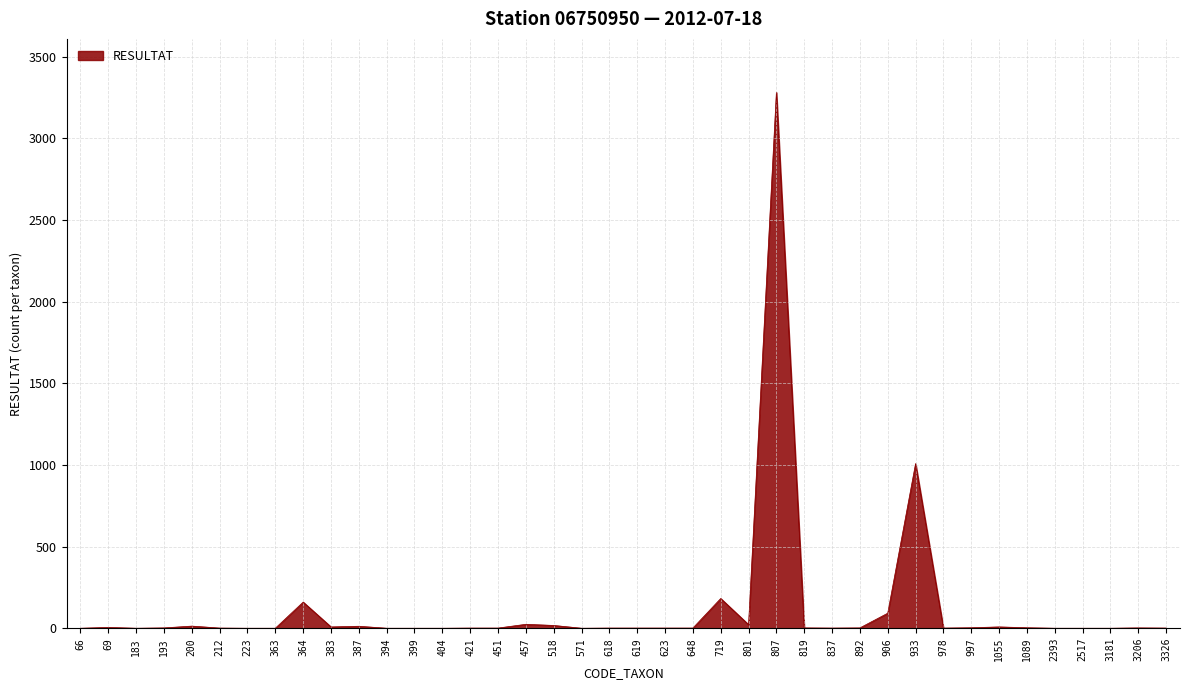

What is the difference between the maximum and minimum values?

3280